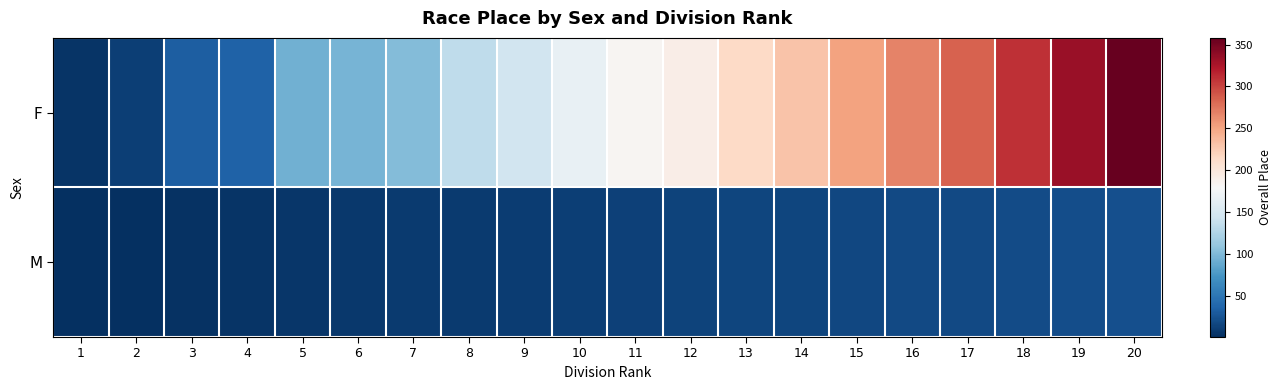

Reading left to right, transcribe all the data shown in this chart.

F: 1=5	2=11	3=32	4=35	5=94	6=97	7=102	8=134	9=146	10=166	11=183	12=192	13=215	14=231	15=251	16=268	17=285	18=310	19=334	20=358
M: 1=1	2=2	3=3	4=4	5=6	6=7	7=8	8=9	9=10	10=12	11=13	12=14	13=15	14=16	15=17	16=18	17=19	18=20	19=21	20=22